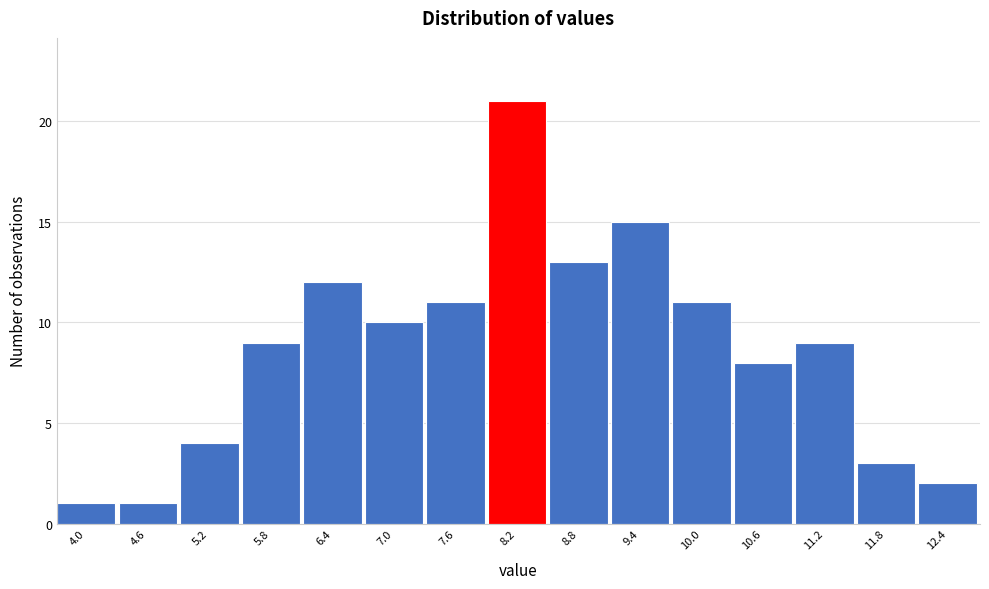

Reading left to right, transcribe all the data shown in this chart.

1	1	4	9	12	10	11	21	13	15	11	8	9	3	2